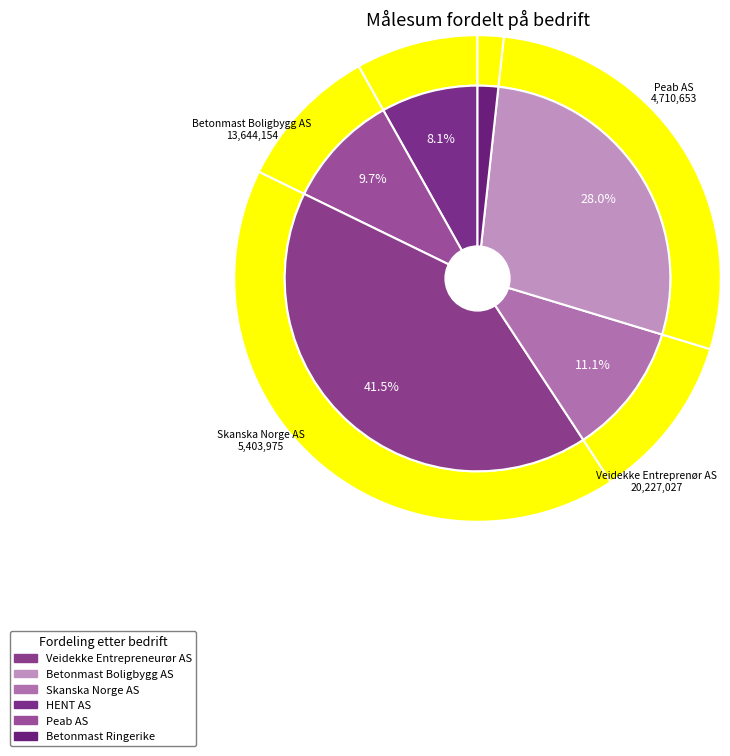

How many segments does this pie chart have?

6